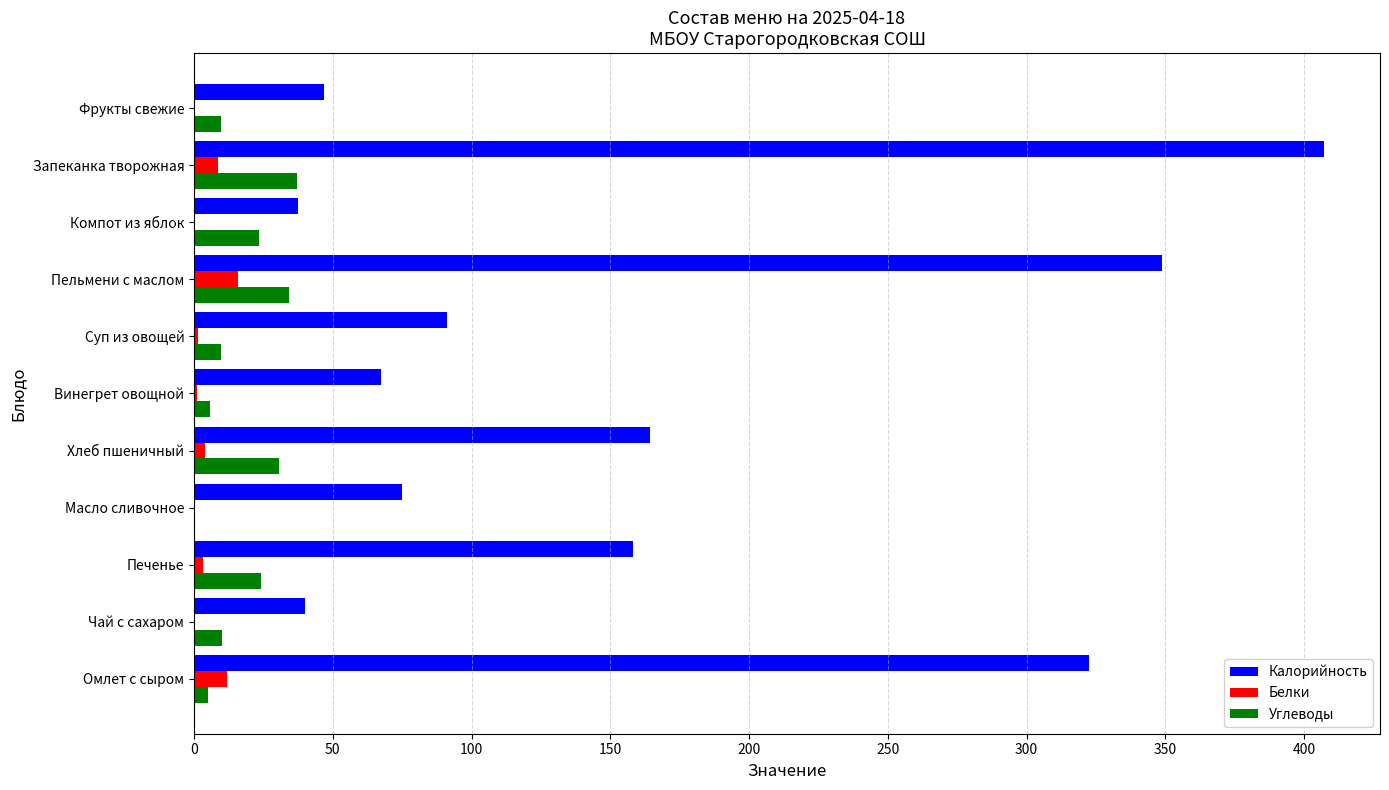

Which series changed the most between Суп из овощей and Фрукты свежие?

Калорийность